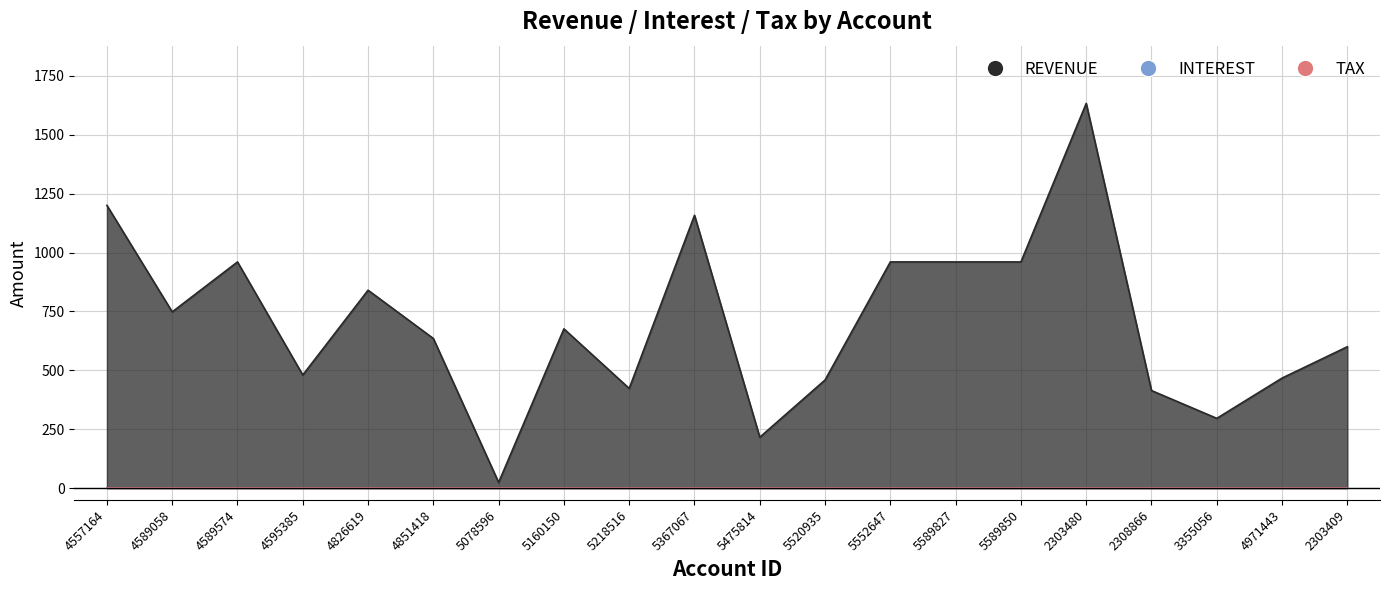

Rank the categories by INTEREST value from lowest to highest.

4557164, 4589058, 4589574, 4595385, 4826619, 4851418, 5078596, 5160150, 5218516, 5367067, 5475814, 5520935, 5552647, 5589827, 5589850, 2303480, 2308866, 3355056, 4971443, 2303409